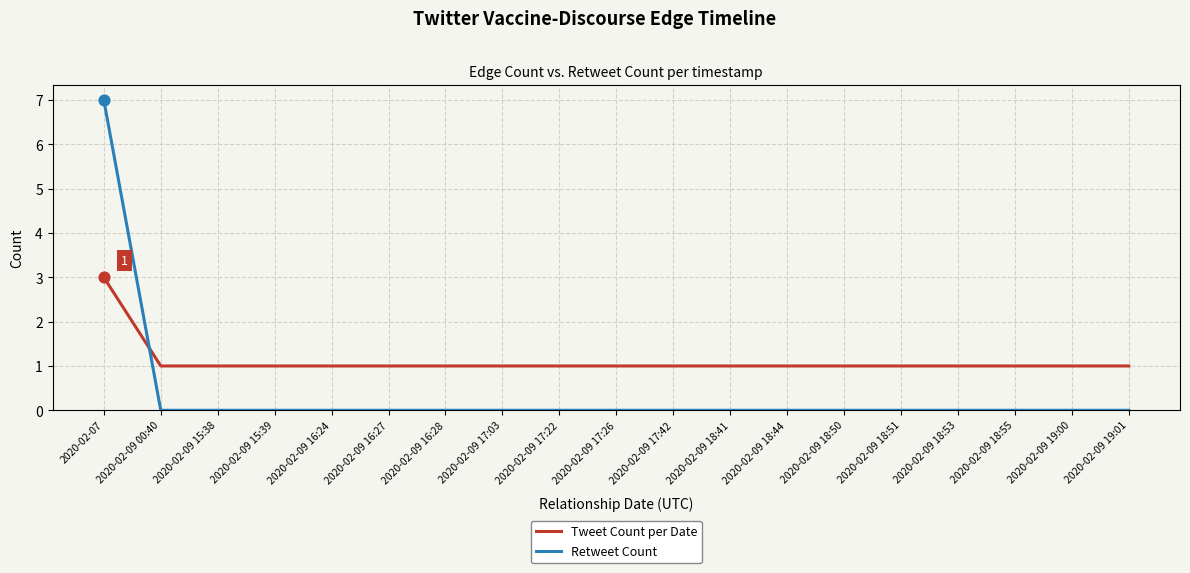

What are all the series names shown in the legend?

Tweet Count per Date, Retweet Count